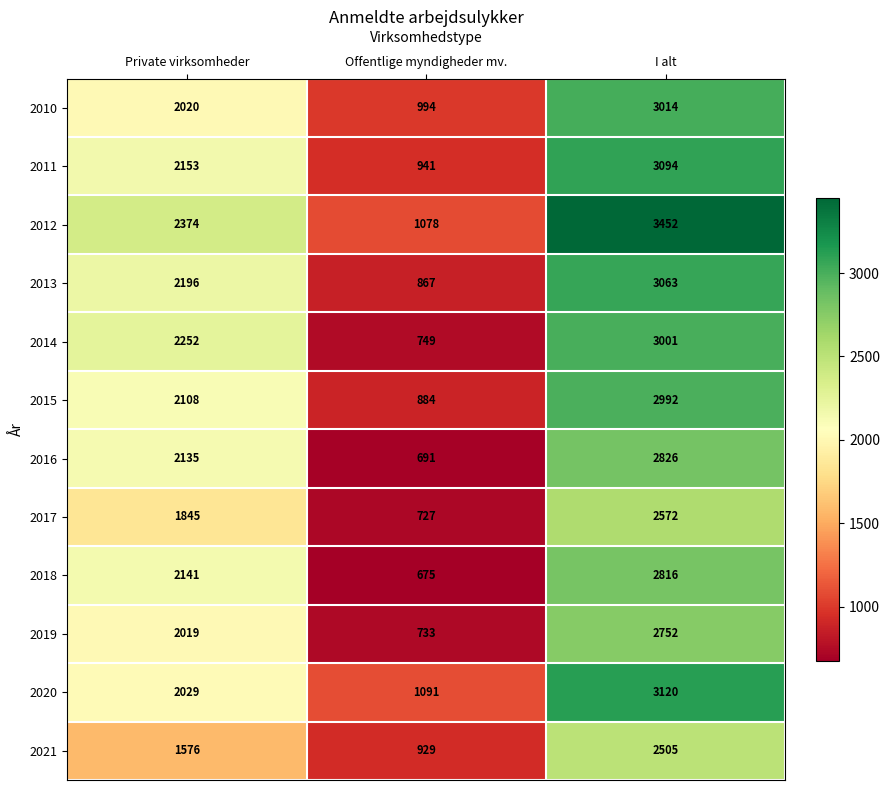

Where is 2020 nearest to the value 2105?

Private virksomheder